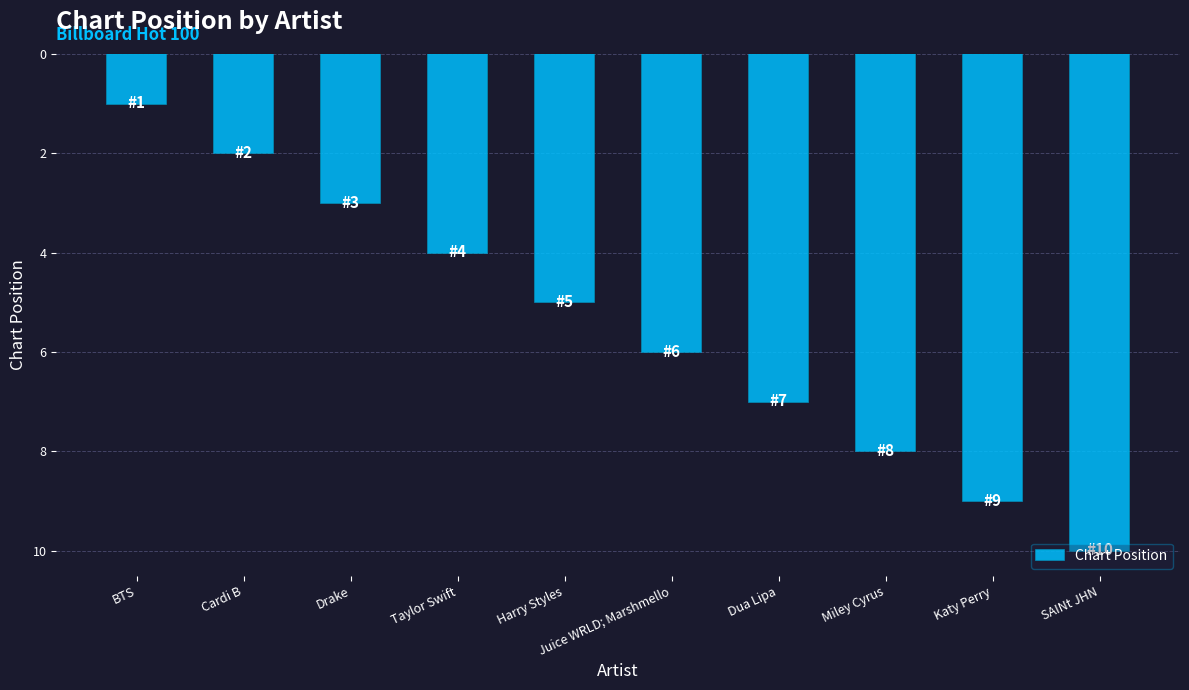

List the labels in order of value, smallest first.

BTS, Cardi B, Drake, Taylor Swift, Harry Styles, Juice WRLD; Marshmello, Dua Lipa, Miley Cyrus, Katy Perry, SAINt JHN